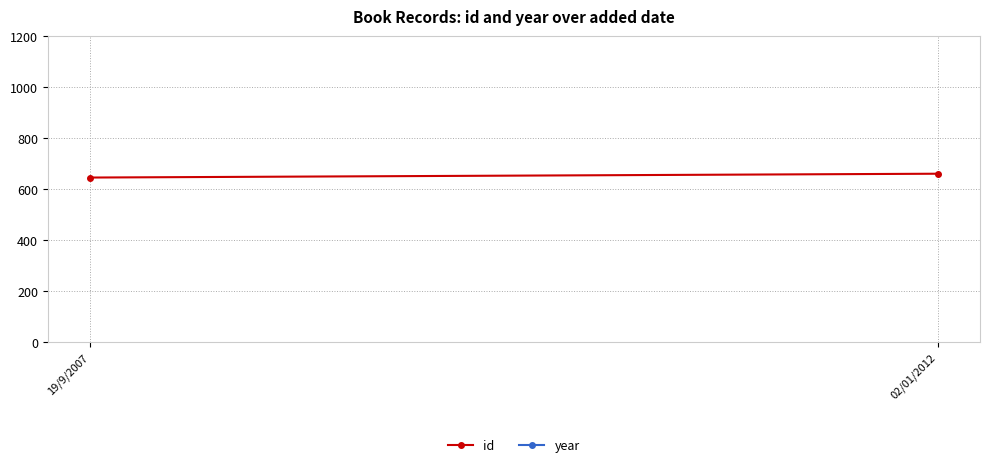

What is the lowest value of the year series?

1995